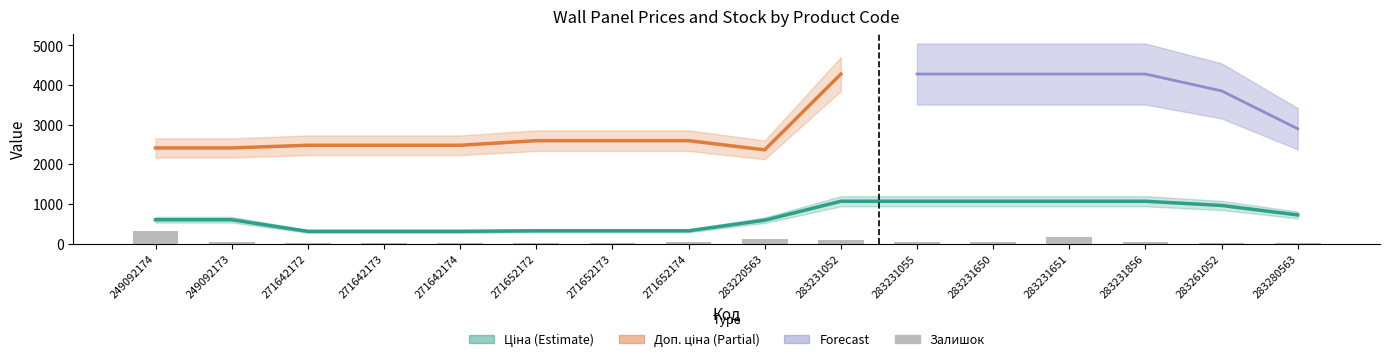

List the labels in order of Ціна value, largest first.

283231052, 283231055, 283231650, 283231651, 283231856, 283261052, 283280563, 249092174, 249092173, 283220563, 271652172, 271652173, 271652174, 271642172, 271642173, 271642174